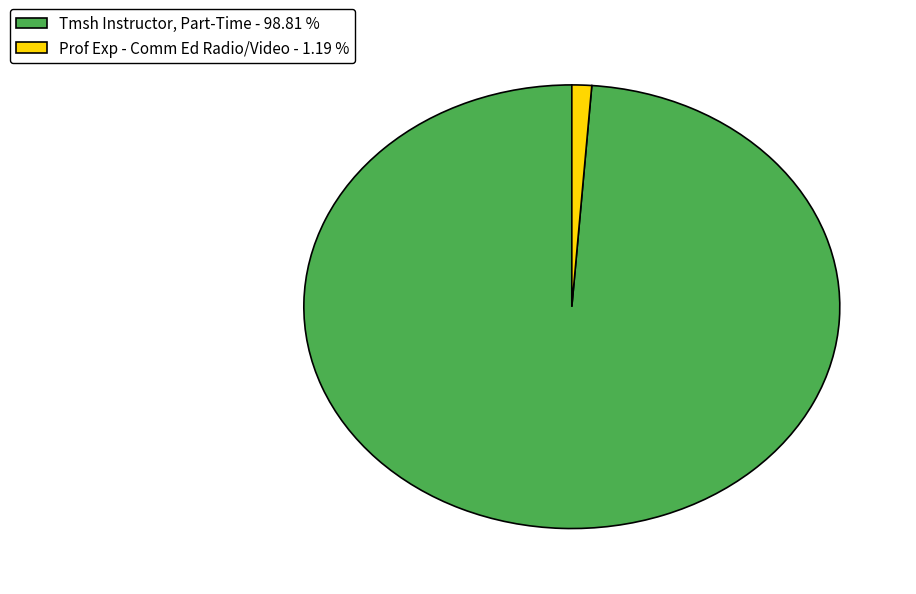

Which slice is the largest?

Tmsh Instructor, Part-Time